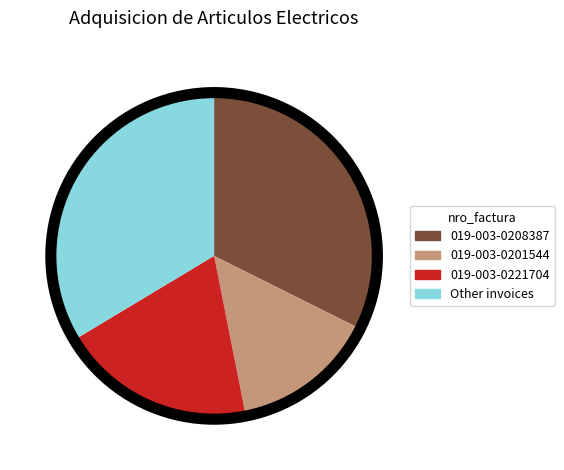

Rank the categories by value from lowest to highest.

019-003-0201544, 019-003-0221704, 019-003-0208387, Other invoices